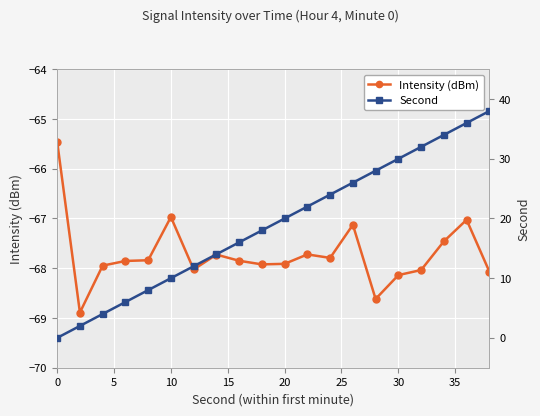

Which series has the largest total across all categories?

Second